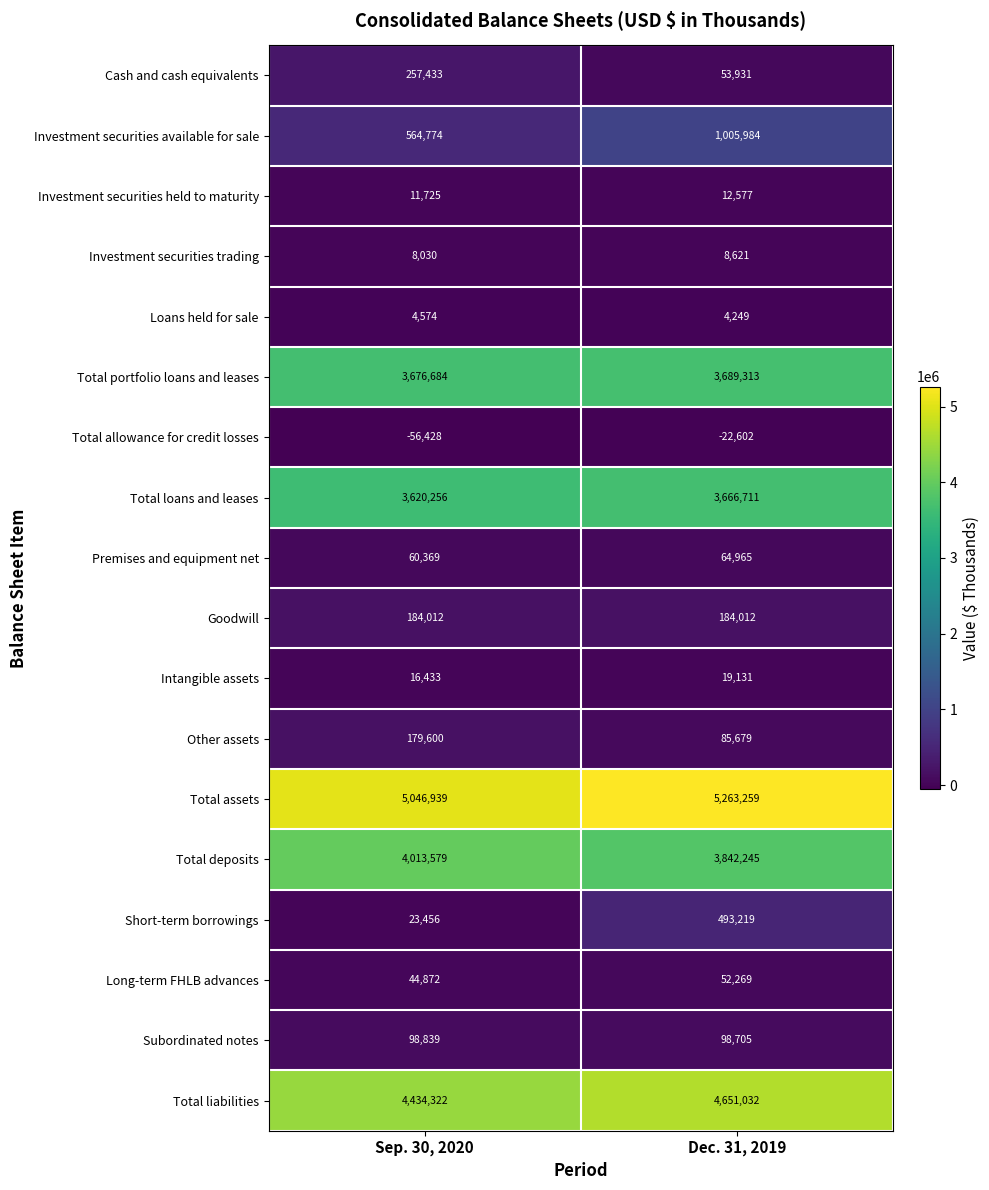

Which series changed the most between Sep. 30, 2020 and Dec. 31, 2019?

Short-term borrowings